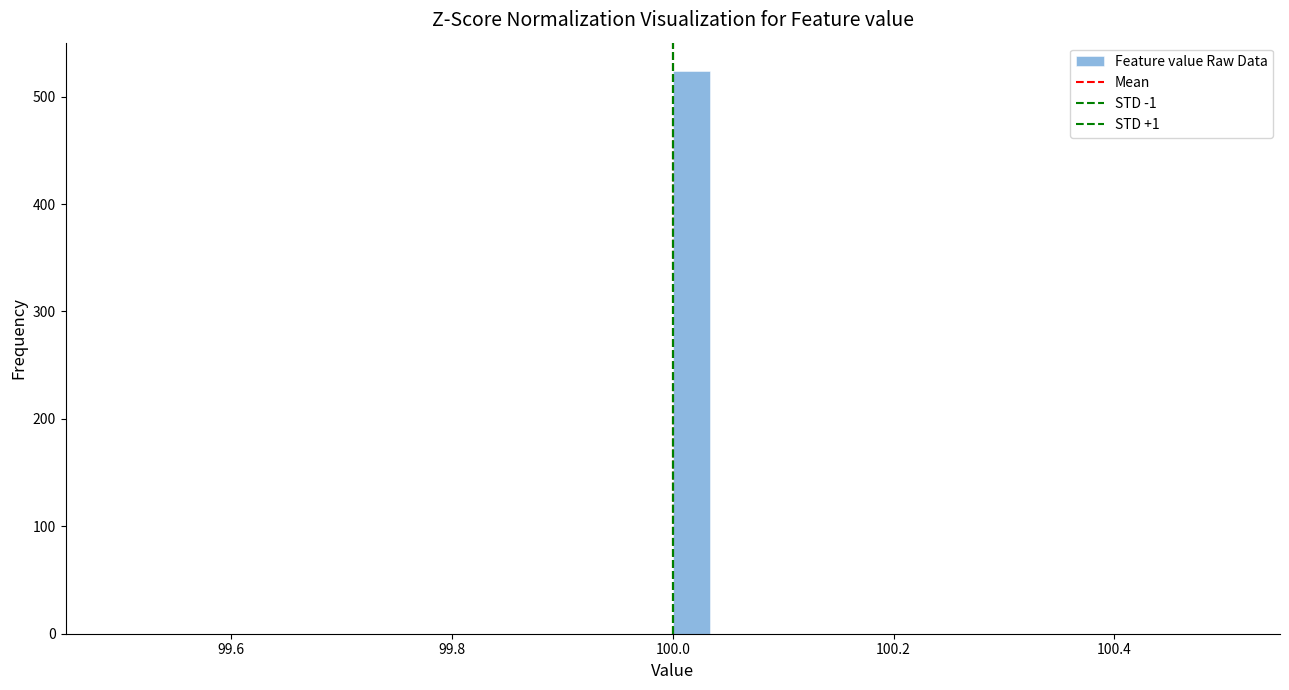

Read against the x-axis, roughly where is the centre of the tallest bar?

100.02